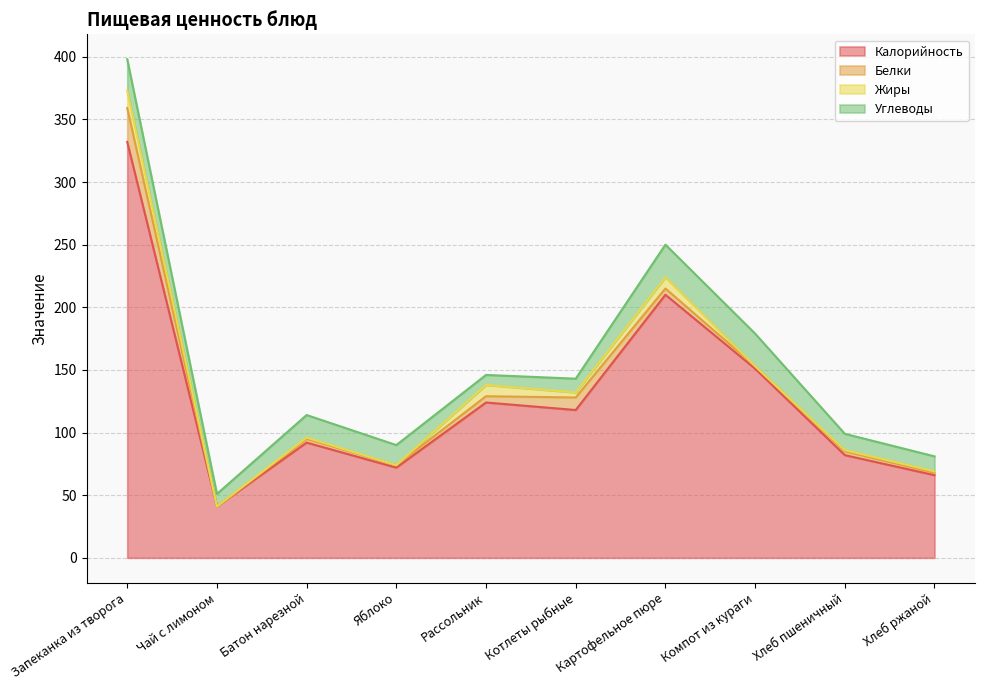

What is the approximate value of Жиры at Картофельное пюре, to the nearest 10?

10